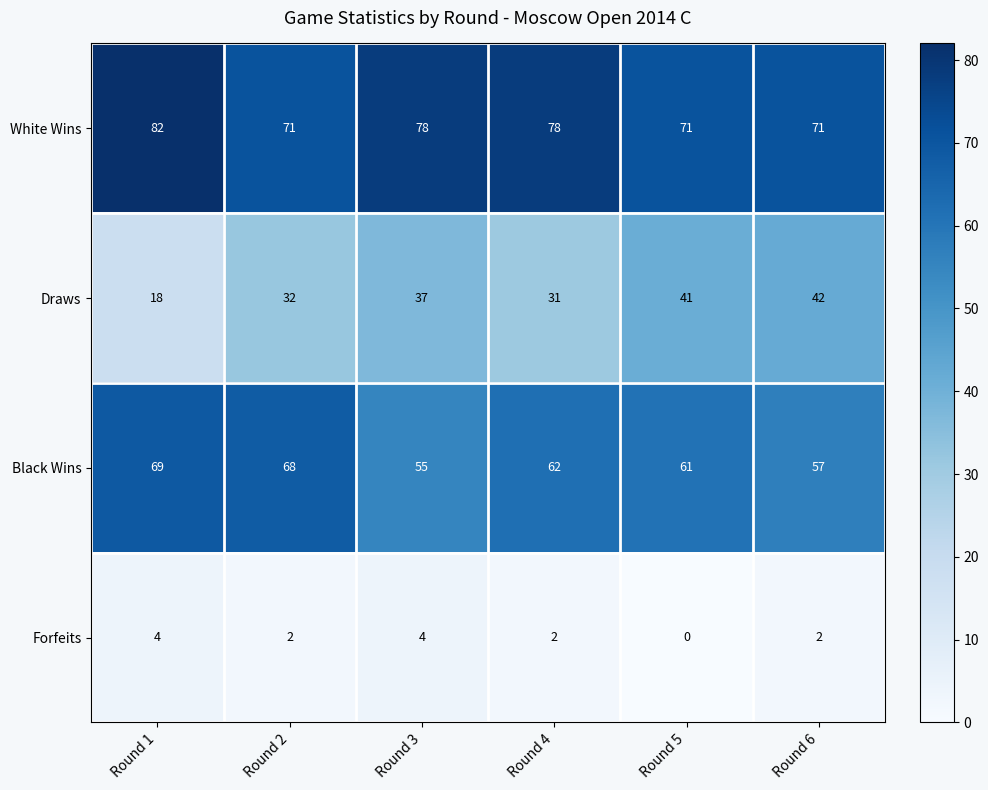

Rank the series at Round 5 from highest to lowest value.

White Wins, Black Wins, Draws, Forfeits